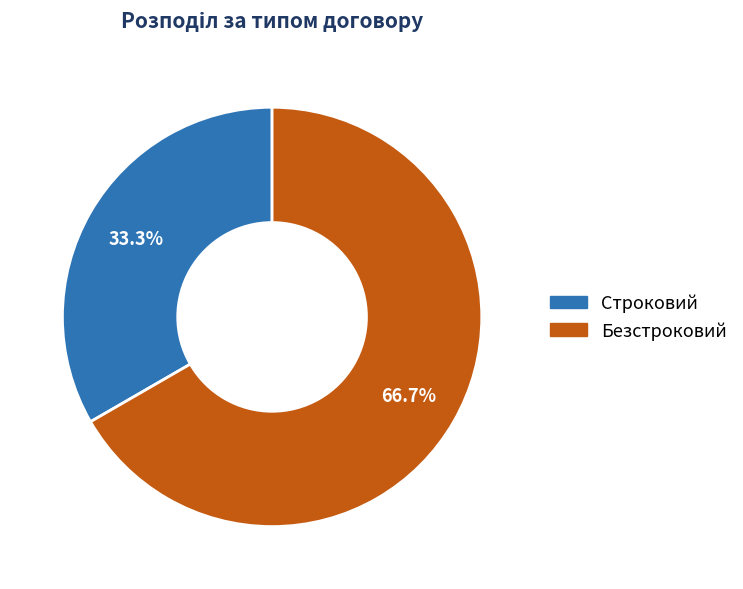

Which category accounts for the majority?

Безстроковий